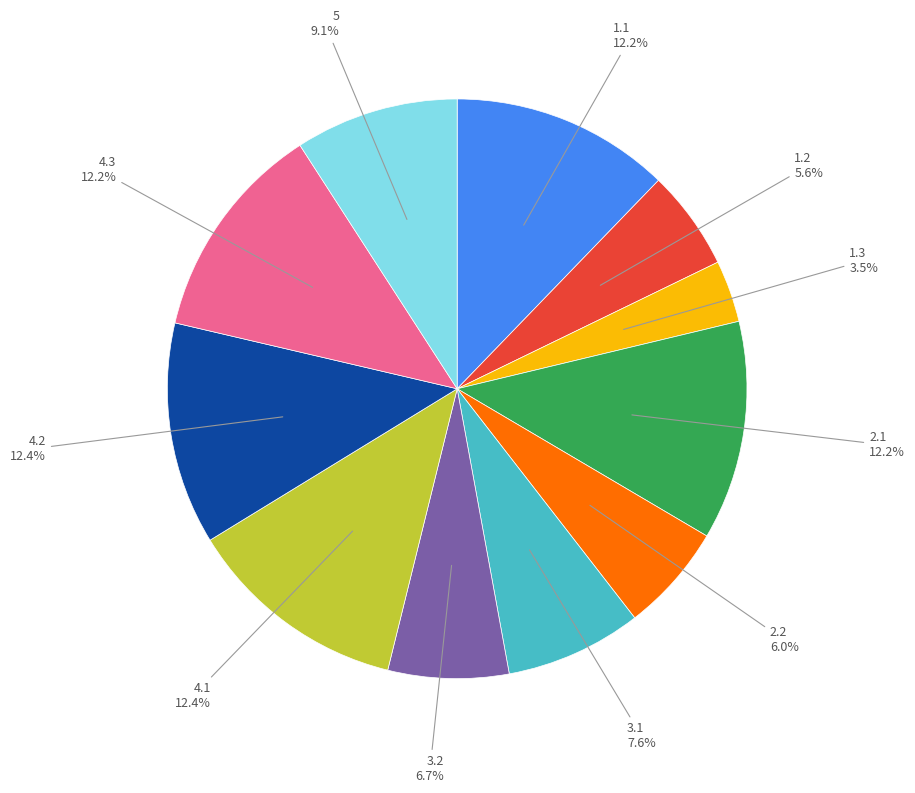

Is there a majority slice in this chart?

No